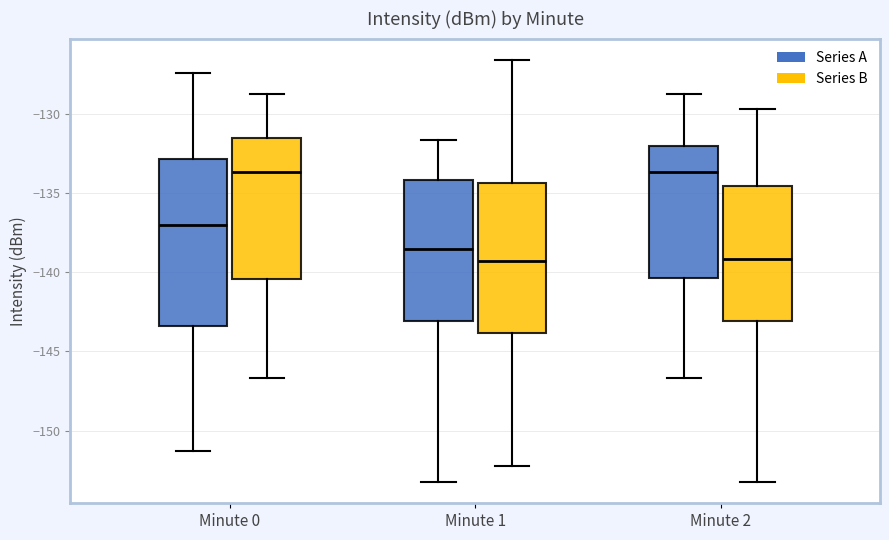

Which box is the tallest, from its lower edge to its upper edge?

Minute 0 (Series A)